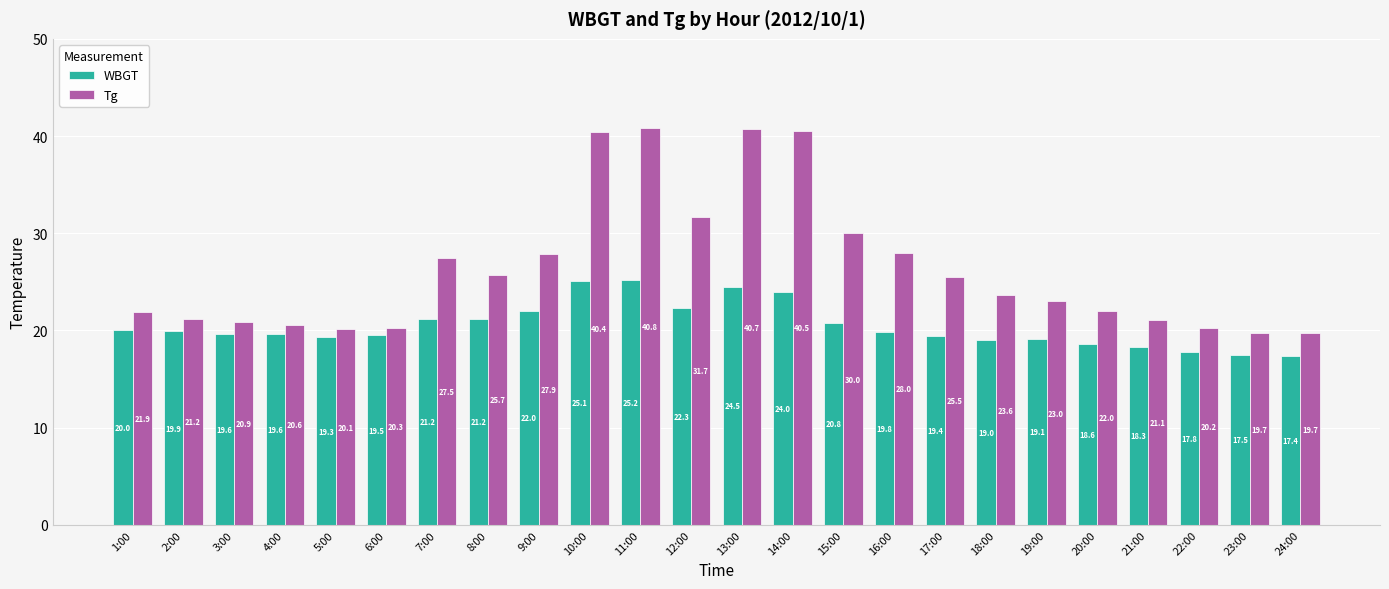

How many bars are there in each group?

2